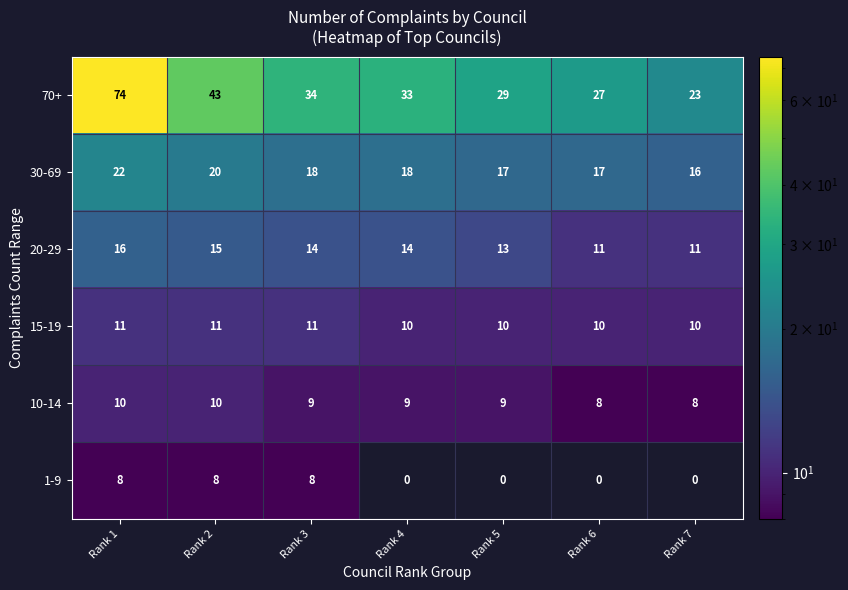

At Rank 1, list the series in order from smallest to largest.

1-9, 10-14, 15-19, 20-29, 30-69, 70+